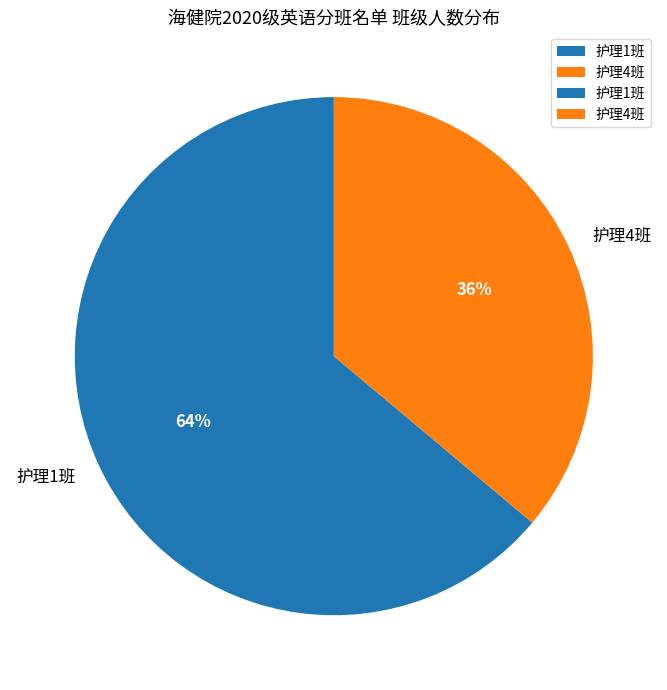

Is the sum of 护理1班 and 护理4班 greater than half?

Yes